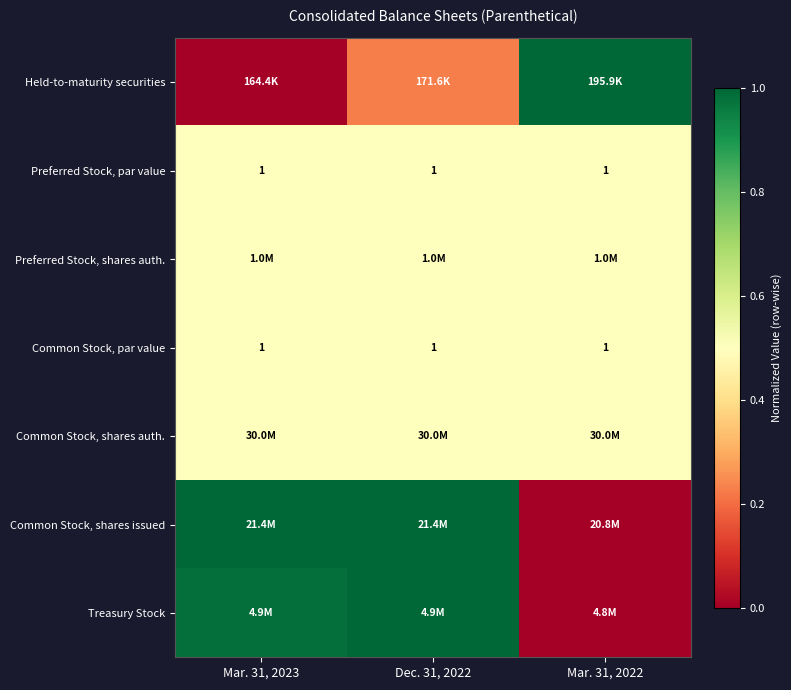

The value of Common Stock, shares auth. at Mar. 31, 2023 is 0.5. True or false?

True